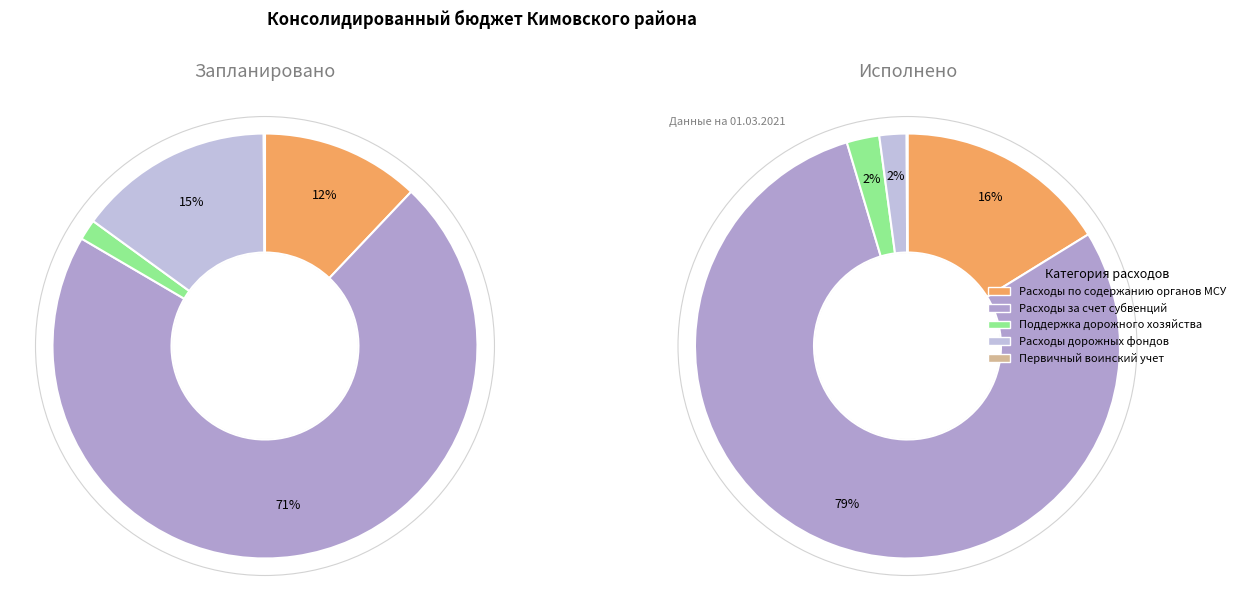

How many segments does this pie chart have?

5